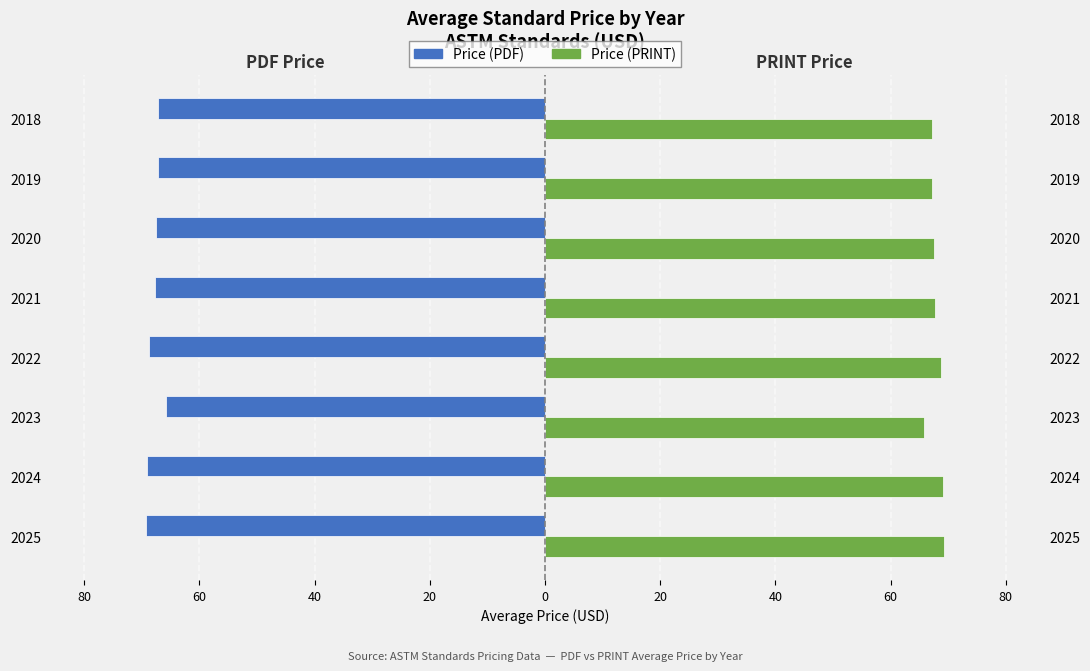

How many data points does each series have?

8